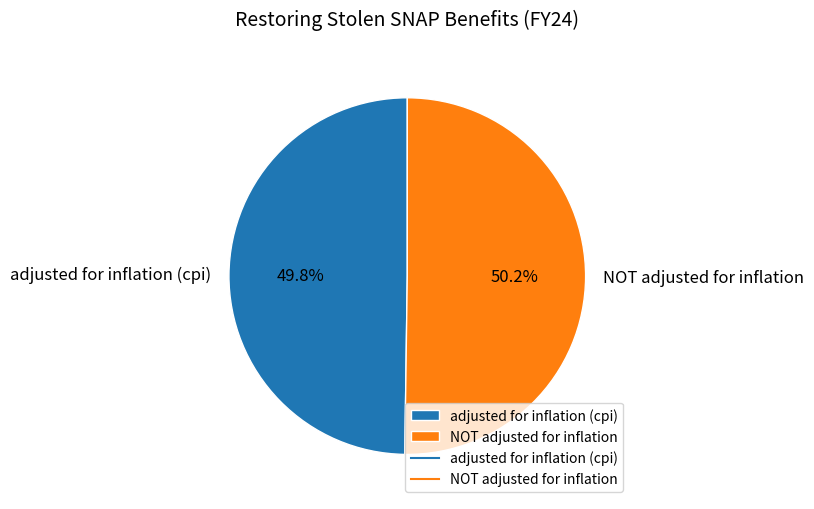

Count the number of slices in the pie.

2